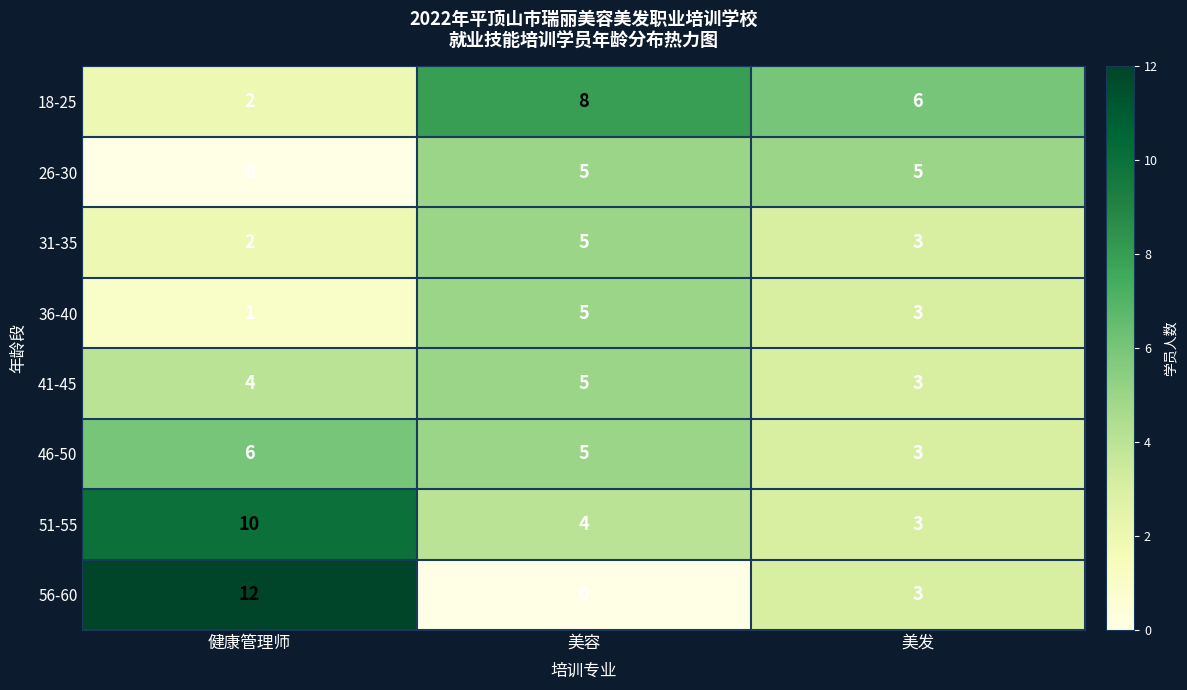

Reading left to right, extract all data points from this chart.

18-25: 2	8	6
26-30: 0	5	5
31-35: 2	5	3
36-40: 1	5	3
41-45: 4	5	3
46-50: 6	5	3
51-55: 10	4	3
56-60: 12	0	3